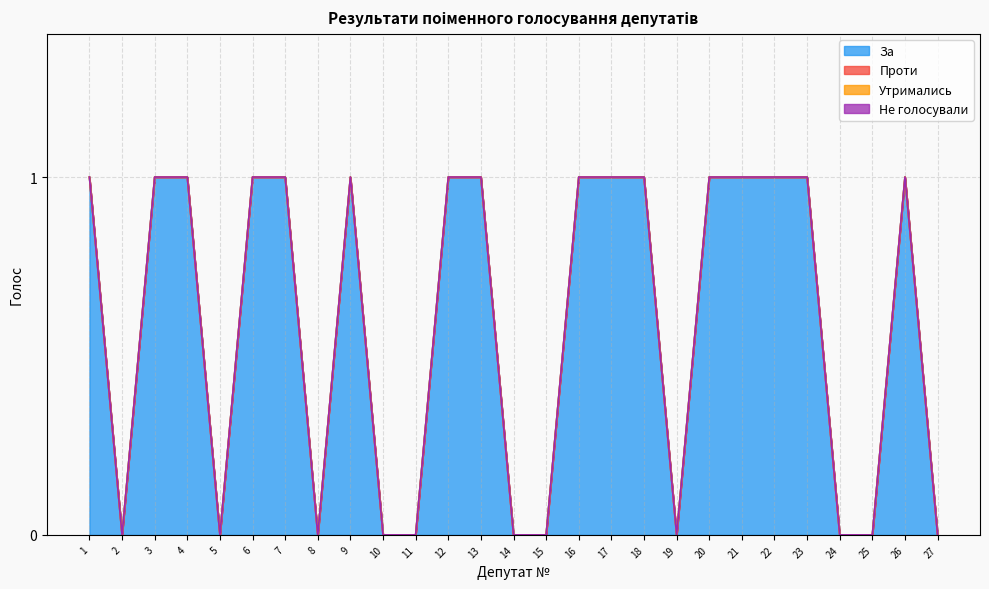

Which category has the highest value across all series?

1